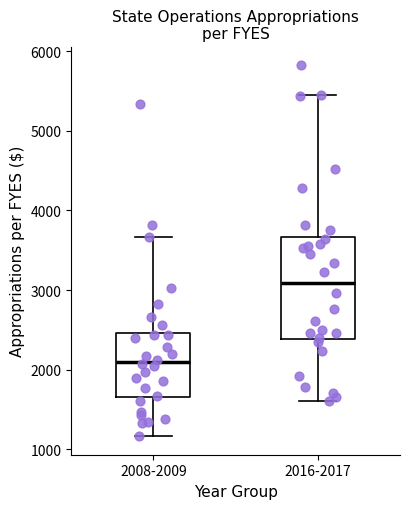

Which box's median line is the lowest?

2008-2009